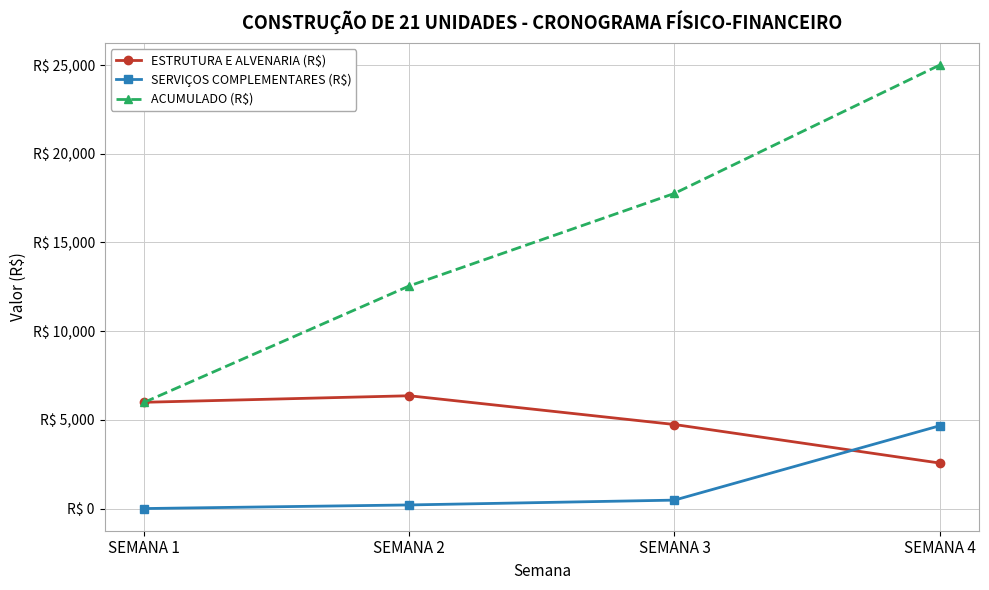

What is the difference between the maximum and minimum values in the SERVIÇOS COMPLEMENTARES (R$) series?

4664.4